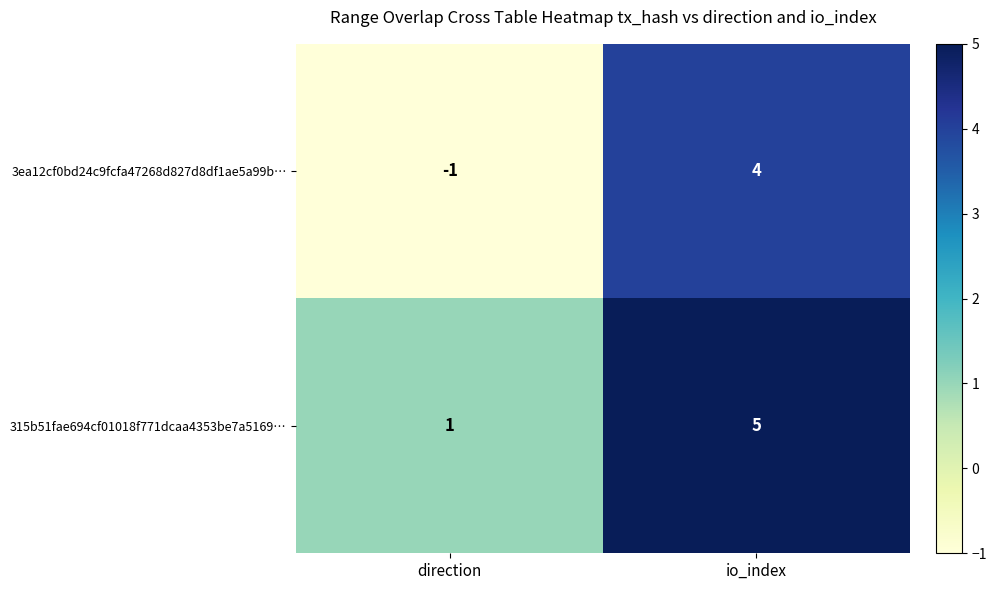

Which category has the lowest value in the 315b51fae694cf01018f771dcaa4353be7a5169… series?

direction